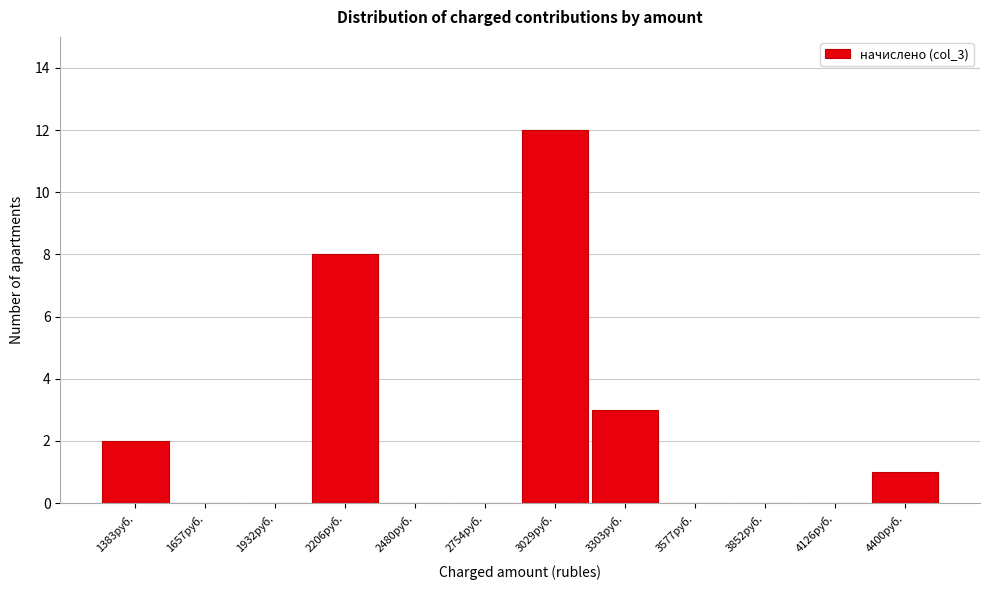

Reading right to left, extract all data points from this chart.

4400руб.=1	4126руб.=0	3852руб.=0	3577руб.=0	3303руб.=3	3029руб.=12	2754руб.=0	2480руб.=0	2206руб.=8	1932руб.=0	1657руб.=0	1383руб.=2